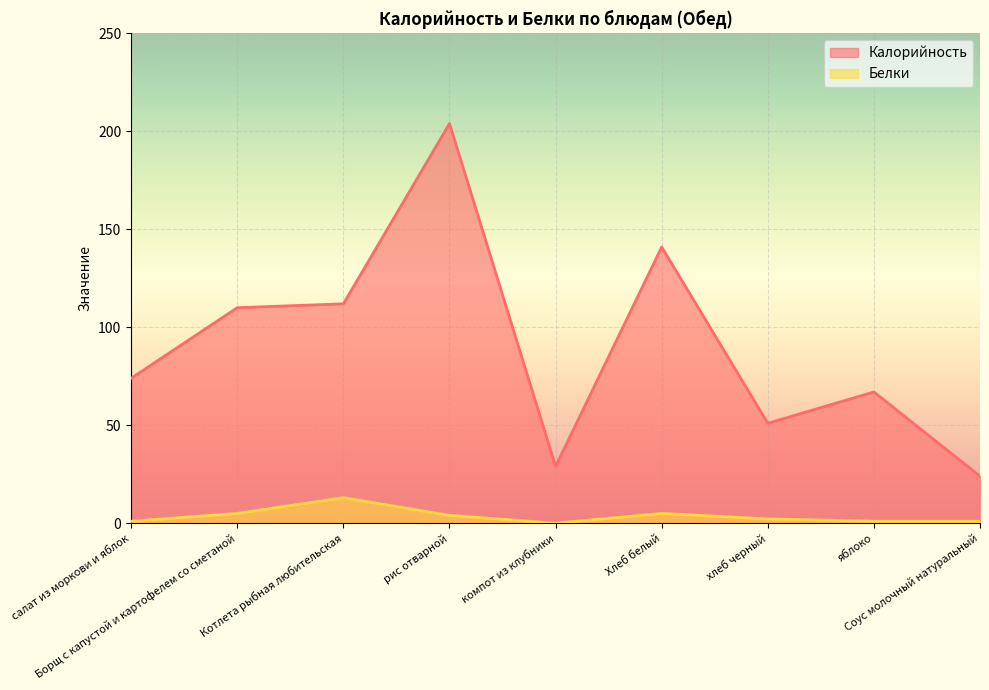

Which series changed the most between Котлета рыбная любительская and хлеб черный?

Калорийность